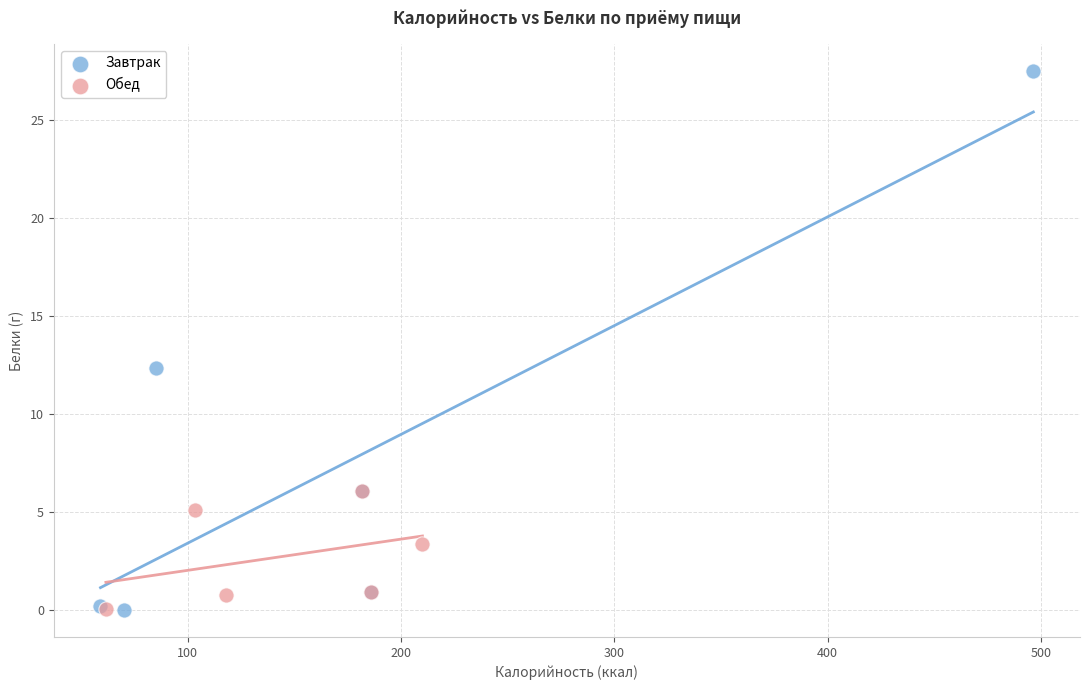

Which series contains the highest Y value?

Завтрак